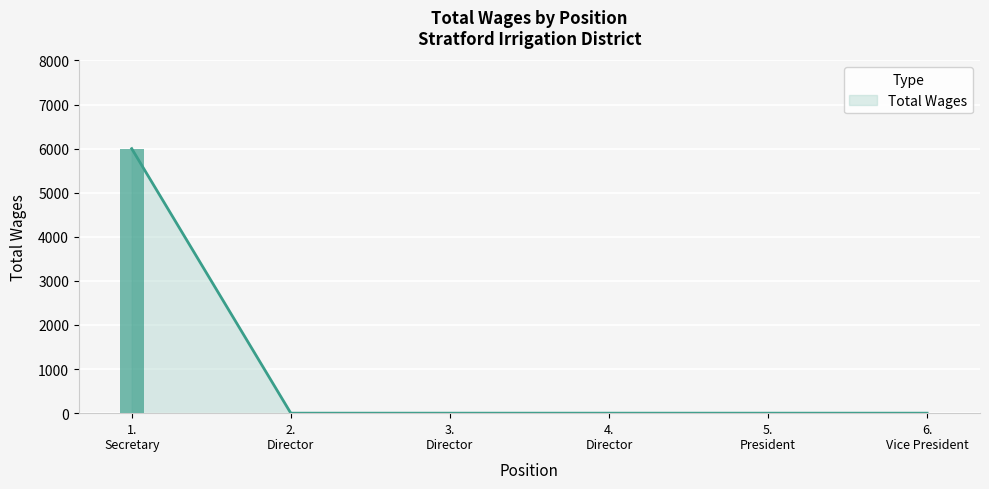

Reading right to left, extract all data points from this chart.

0	0	0	0	0	6000